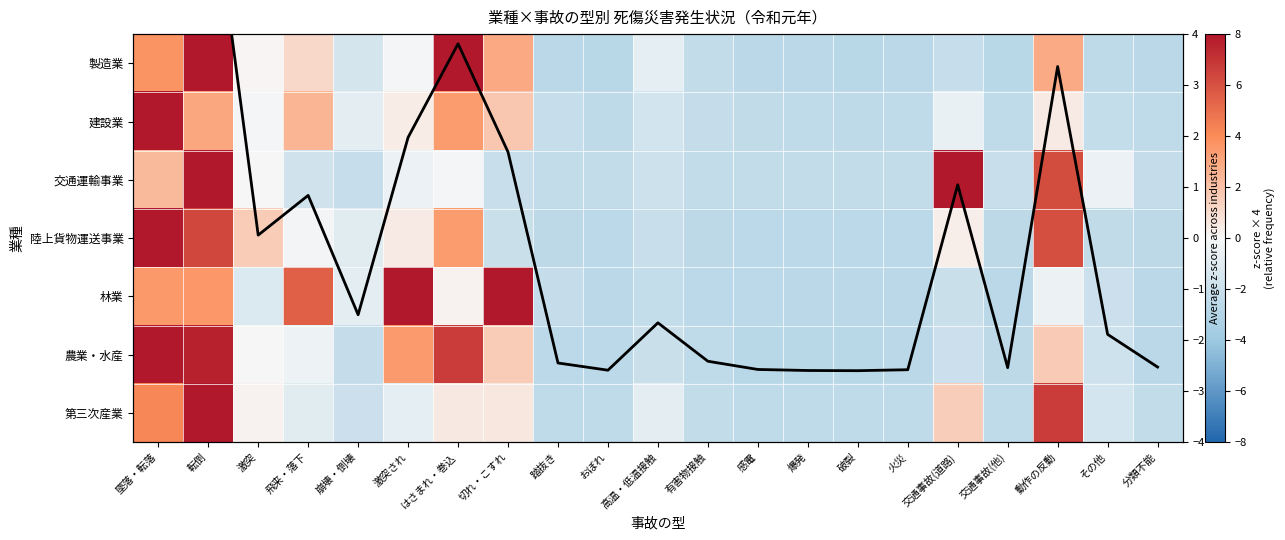

The value of 建設業 at その他 is -2.3. True or false?

True